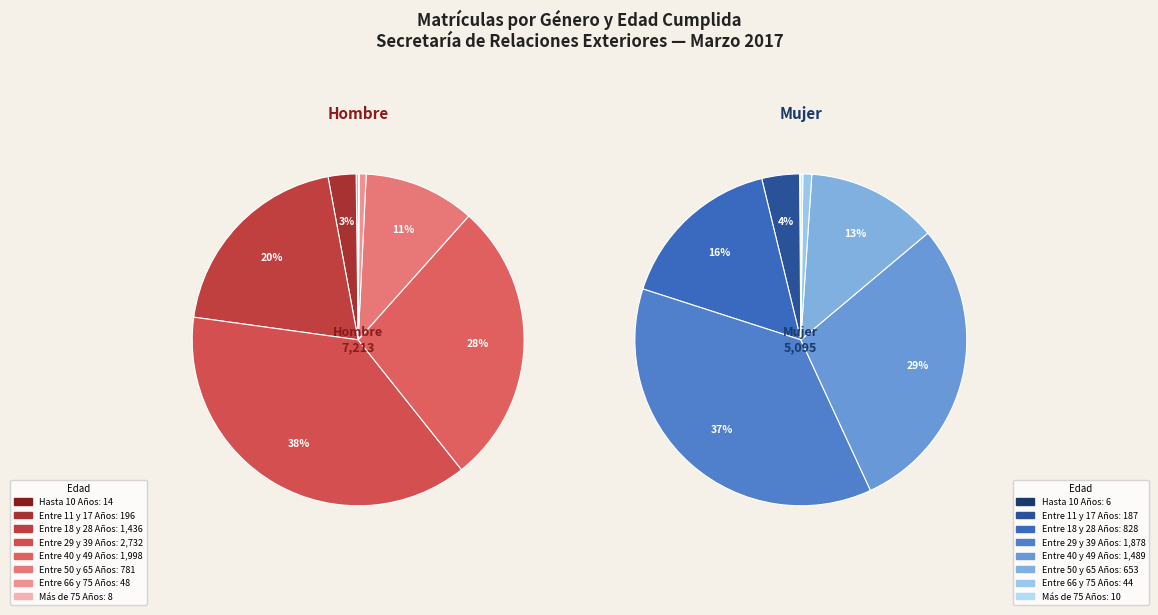

To the nearest percent, what percentage of the pie is Entre 29 y 39 Años?

38%